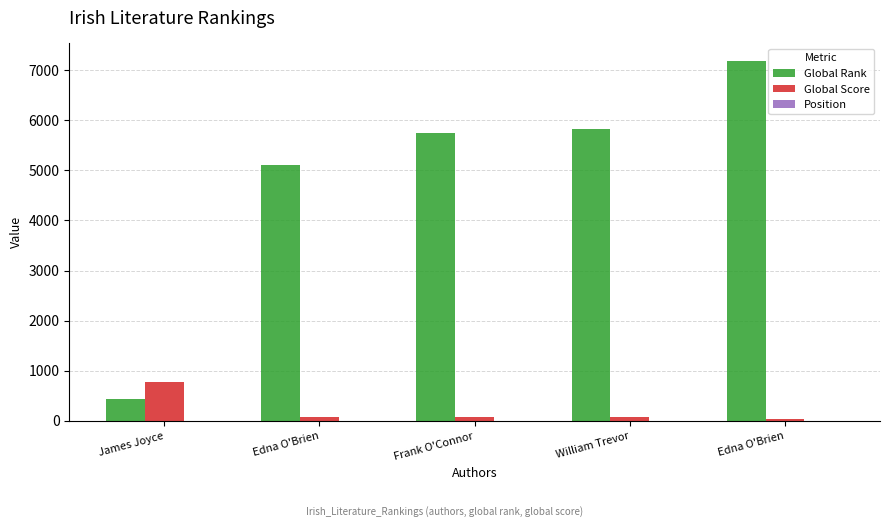

Does the chart contain stacked bars?

No